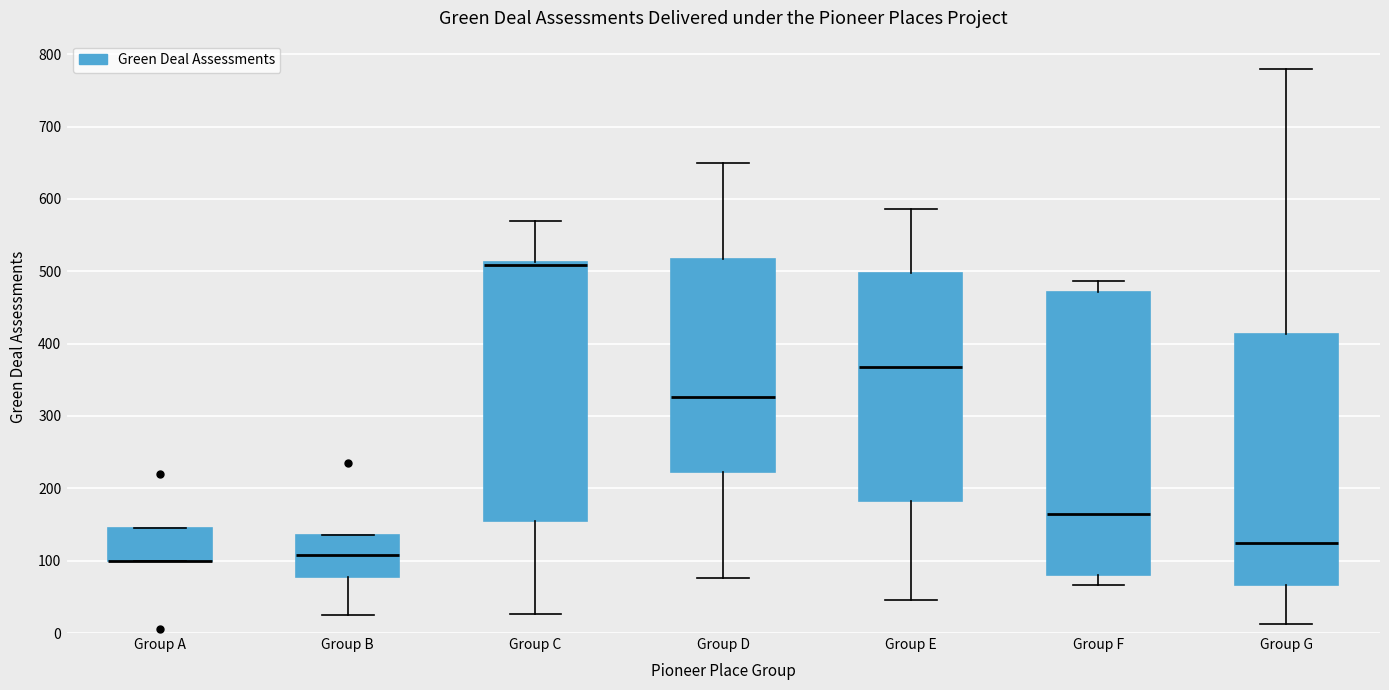

Reading left to right, transcribe this box plot: for each box, give where its median line is, the range the box spans, and where its two whiskers end, as read against the y-axis. The values are not printed on the chart, so give them approximately, as read against the axis.

Group A: median 100 (drawn on the box's lower edge), box 100 to 150, whiskers 100 to 150
Group B: median 110, box 80 to 140, whiskers 30 to 140
Group C: median 510 (just below the box's upper edge), box 160 to 510, whiskers 30 to 570
Group D: median 330, box 220 to 520, whiskers 80 to 650
Group E: median 370, box 180 to 500, whiskers 50 to 590
Group F: median 170, box 80 to 470, whiskers 70 to 490
Group G: median 120, box 70 to 410, whiskers 10 to 780